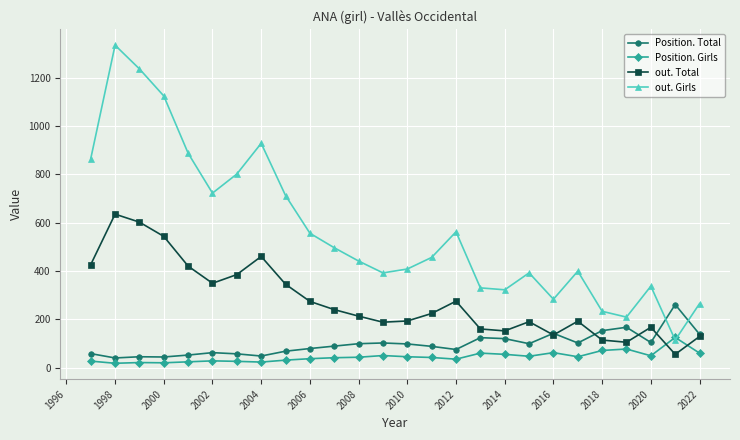

Which series has the largest total across all categories?

out. Girls